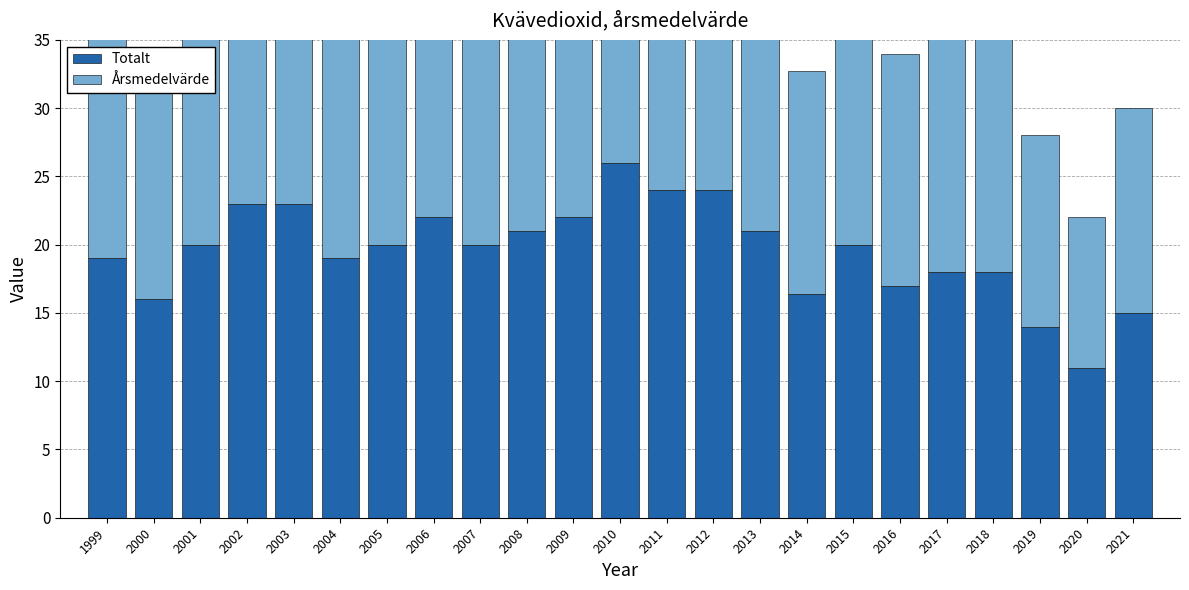

At how many categories does at least one series exceed 22?

5